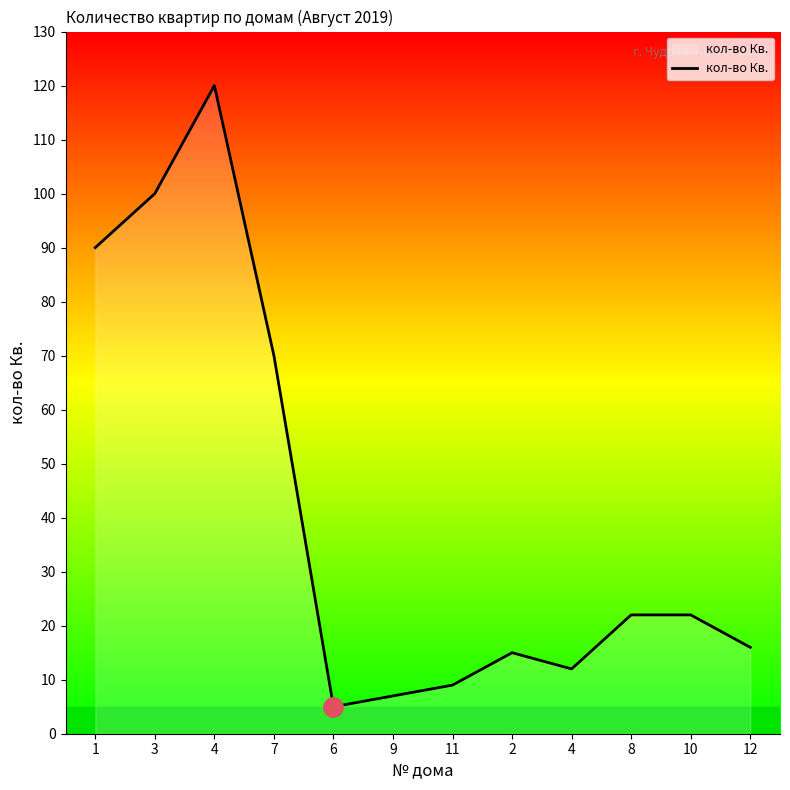

What is the change in value from 6 to 10?

+17